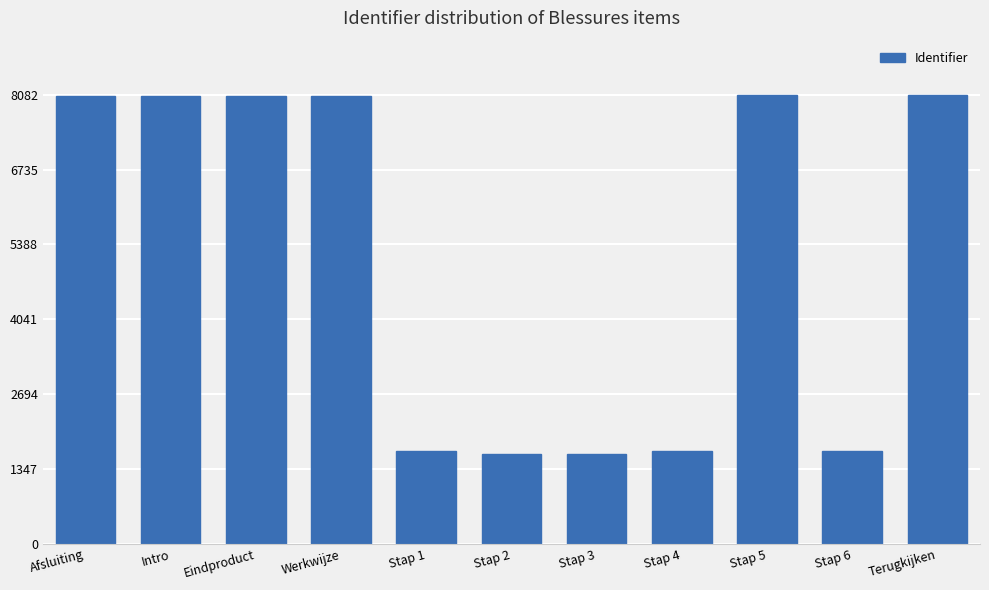

What is the average value?

5150